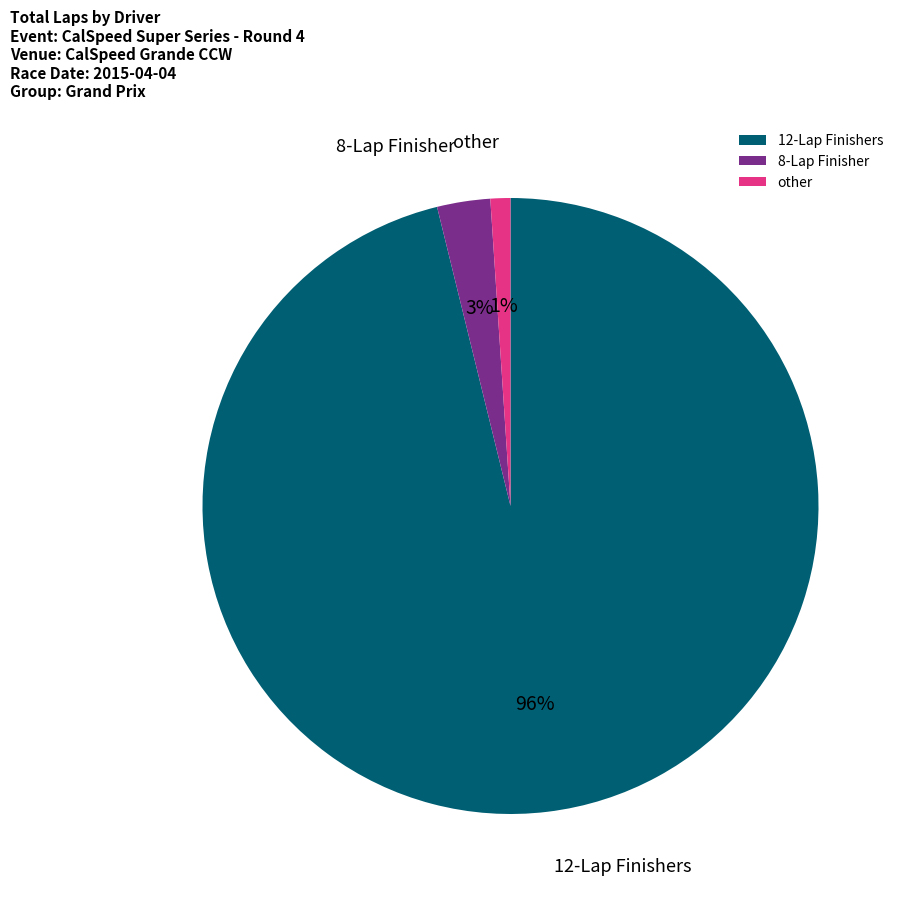

True or false: 12-Lap Finishers accounts for 96% of the total.

True